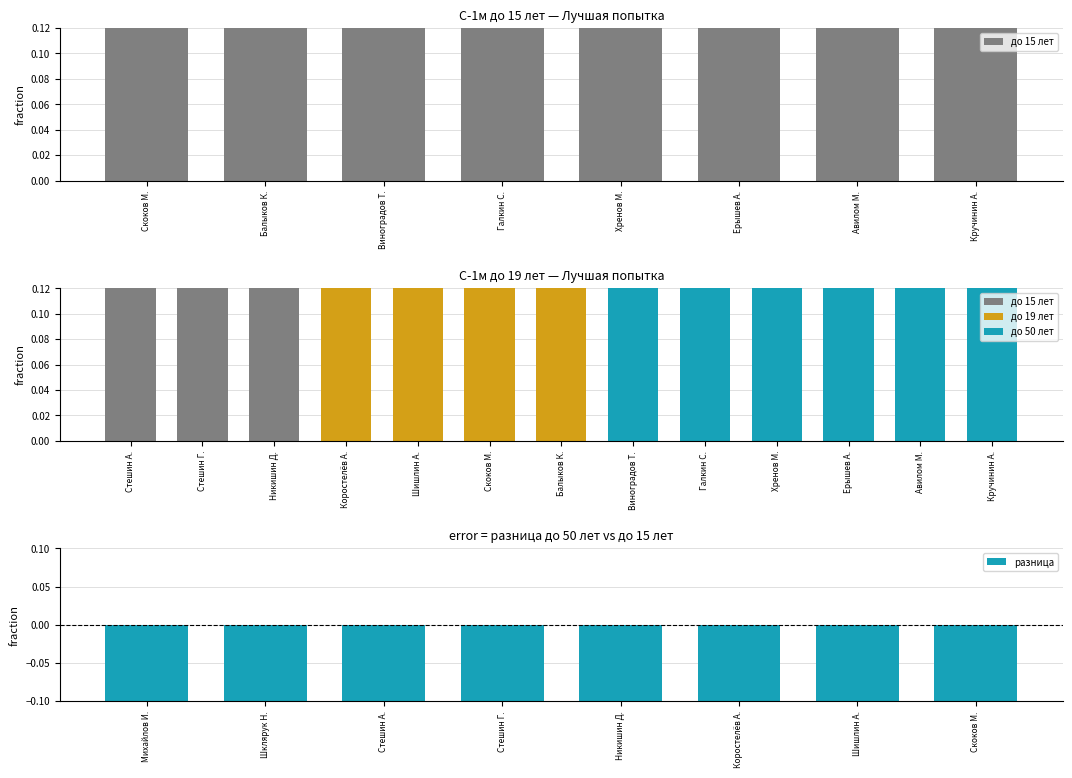

What is the difference between the values at Кручинин А. and Ерышев А.?

0.1